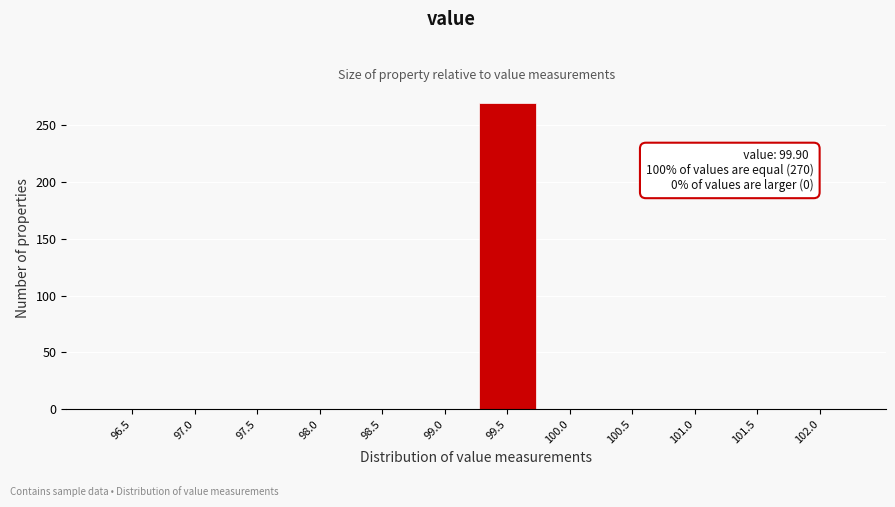

Reading left to right, extract all data points from this chart.

96.5=0	97.0=0	97.5=0	98.0=0	98.5=0	99.0=0	99.5=270	100.0=0	100.5=0	101.0=0	101.5=0	102.0=0